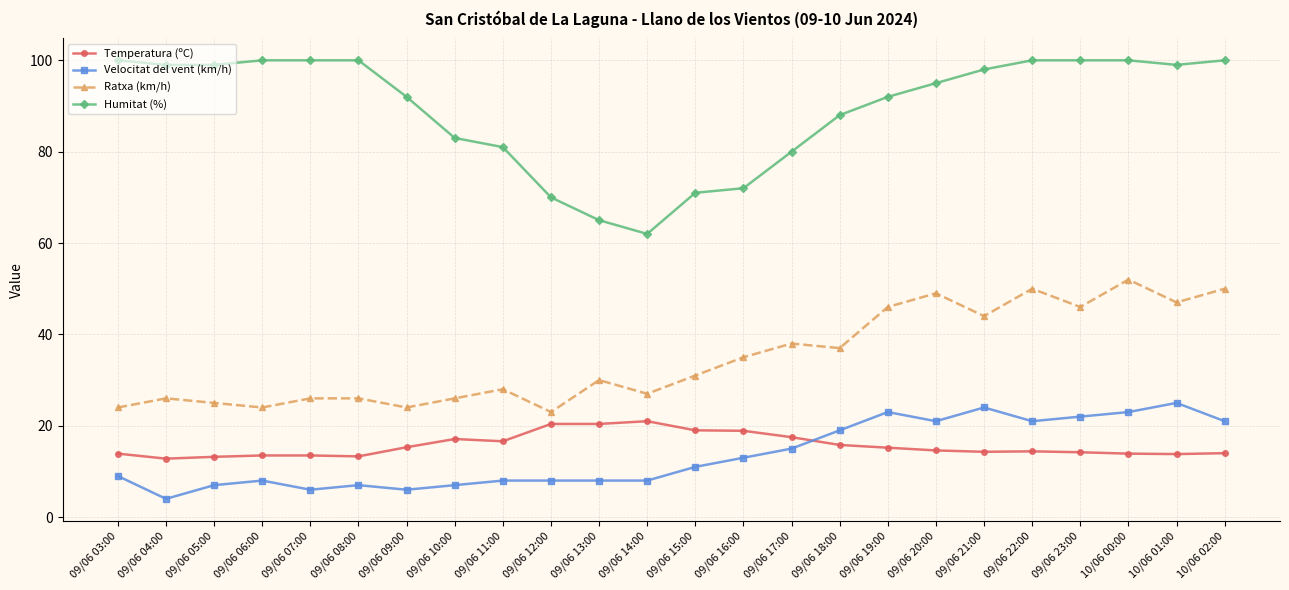

True or false: Velocitat del vent (km/h) and Ratxa (km/h) intersect in this chart.

False